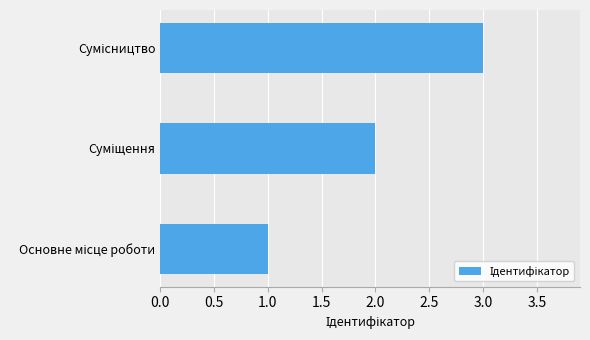

What is the sum of all values?

6